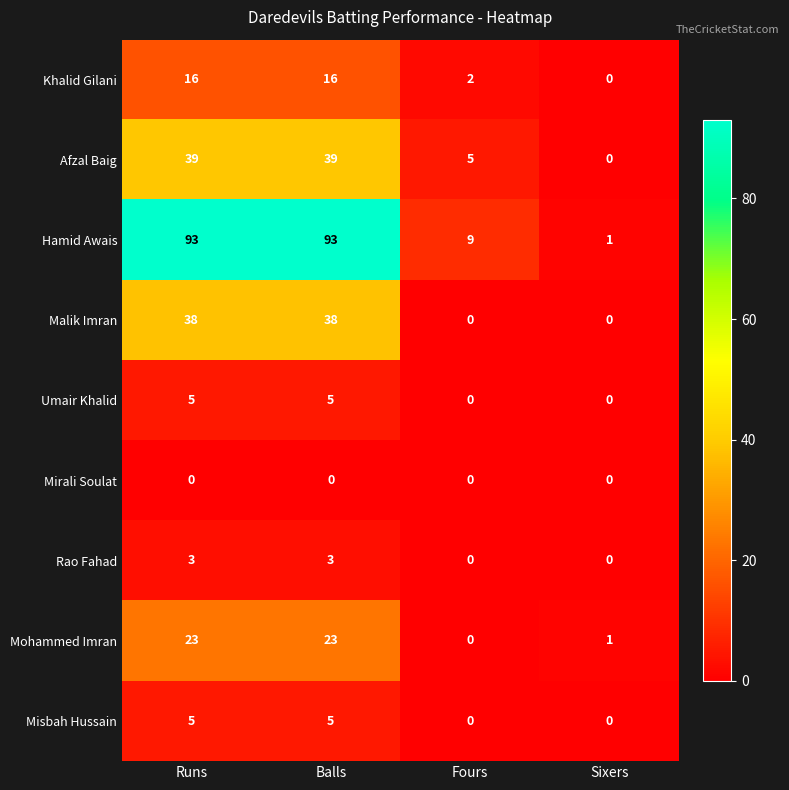

What is the sum of all Khalid Gilani values?

34